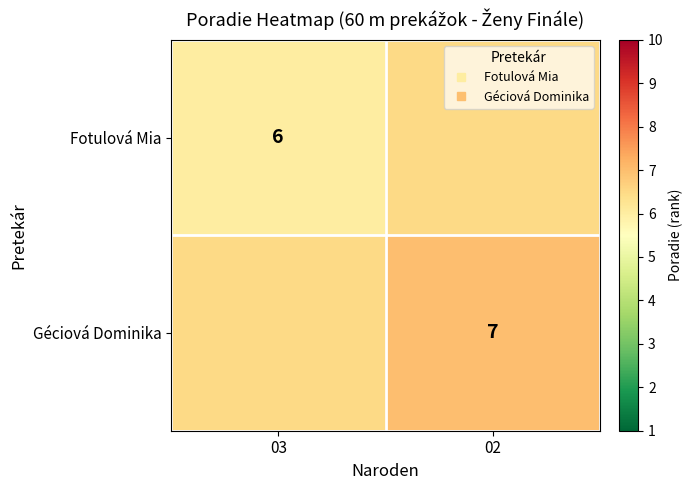

Is the value of Fotulová Mia at 03 greater than the value of Géciová Dominika at 02?

No